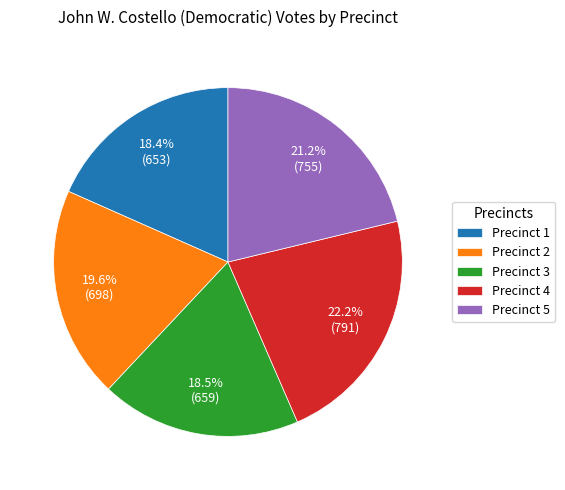

To the nearest percent, what is the difference between the largest and smallest slice percentages?

4%